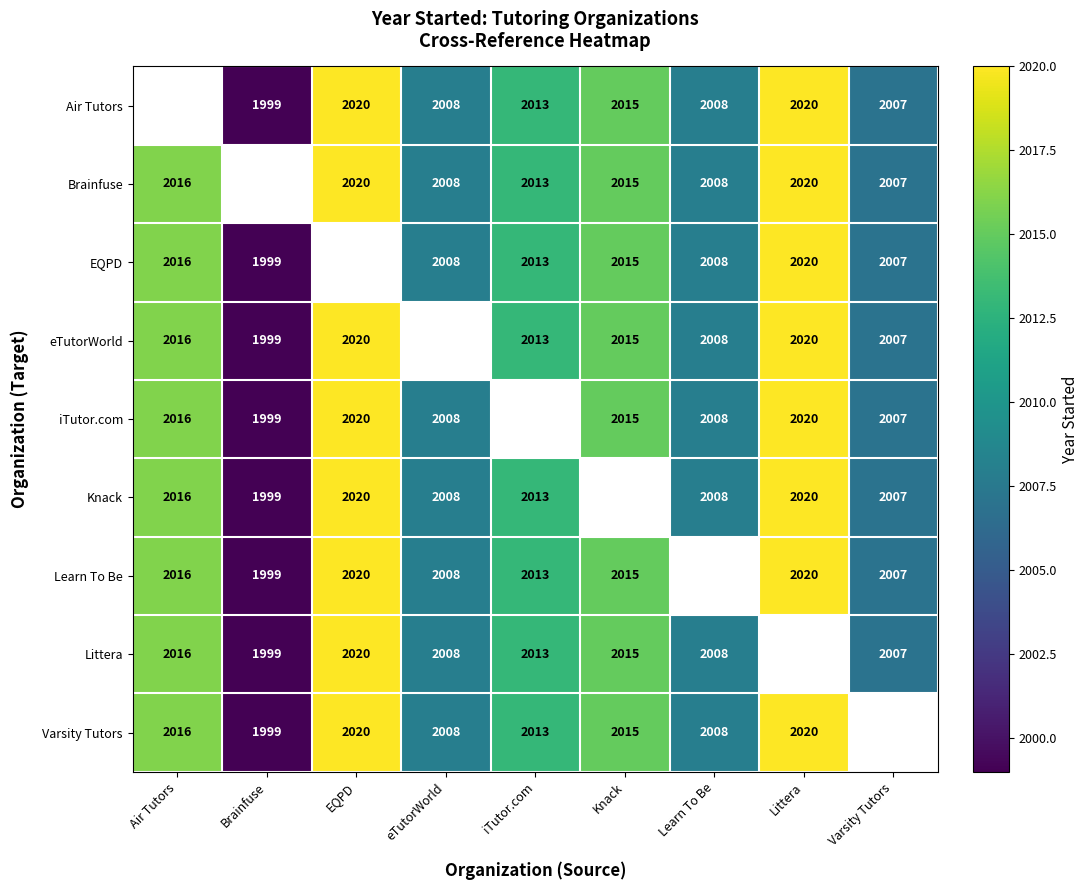

How many series are shown in this chart?

9